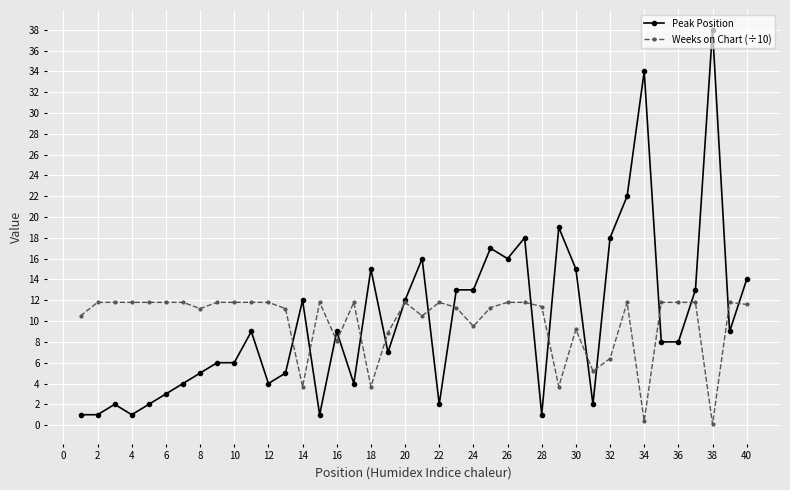

True or false: Weeks on Chart (÷10) has more than 2 interior local peaks.

True